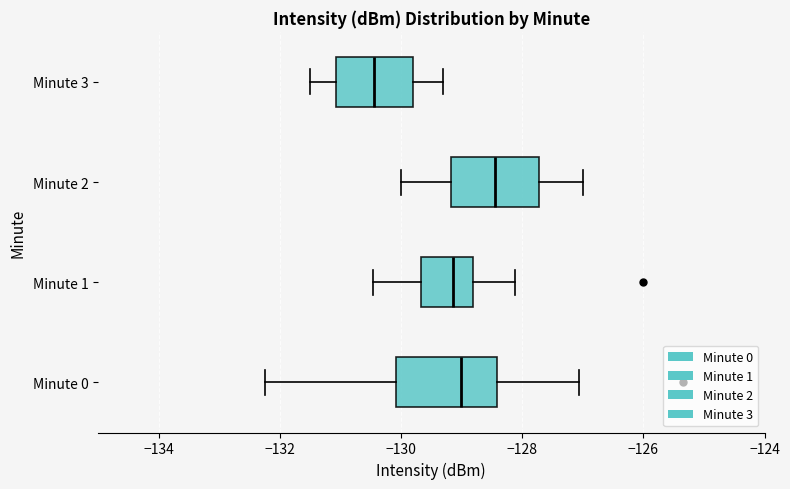

Reading bottom to top, transcribe this box plot: for each box, give where its median line is, the range the box spans, and where its two whiskers end, as read against the x-axis. The values are not printed on the chart, so give them approximately, as read against the axis.

Minute 0: median -129.0, box -130.0 to -128.4, whiskers -132.2 to -127.0
Minute 1: median -129.2, box -129.6 to -128.8, whiskers -130.4 to -128.2
Minute 2: median -128.4, box -129.2 to -127.8, whiskers -130.0 to -127.0
Minute 3: median -130.4, box -131.0 to -129.8, whiskers -131.4 to -129.2